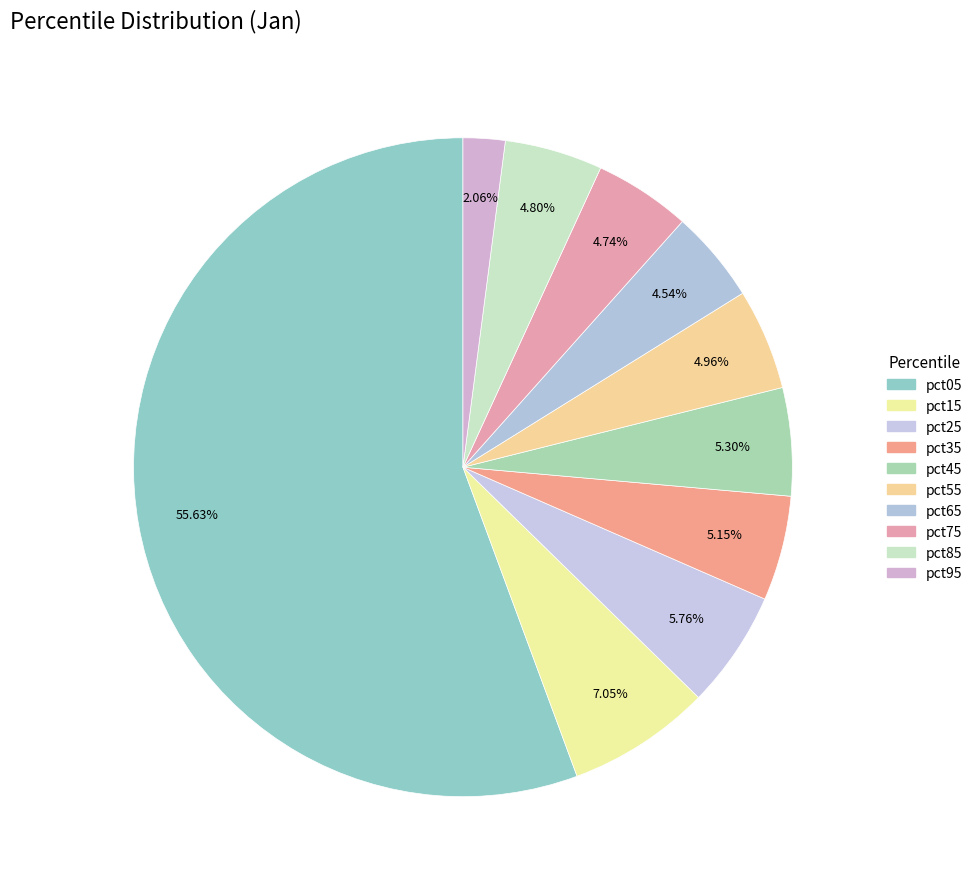

Count the number of slices in the pie.

10